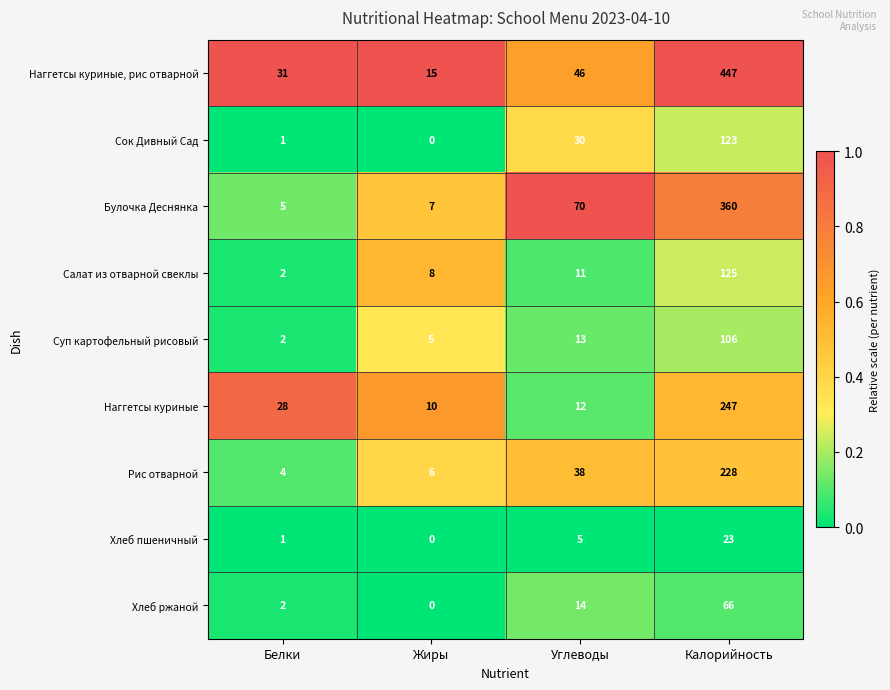

Is it true that Наггетсы куриные, рис отварной equals 5 at Жиры?

False